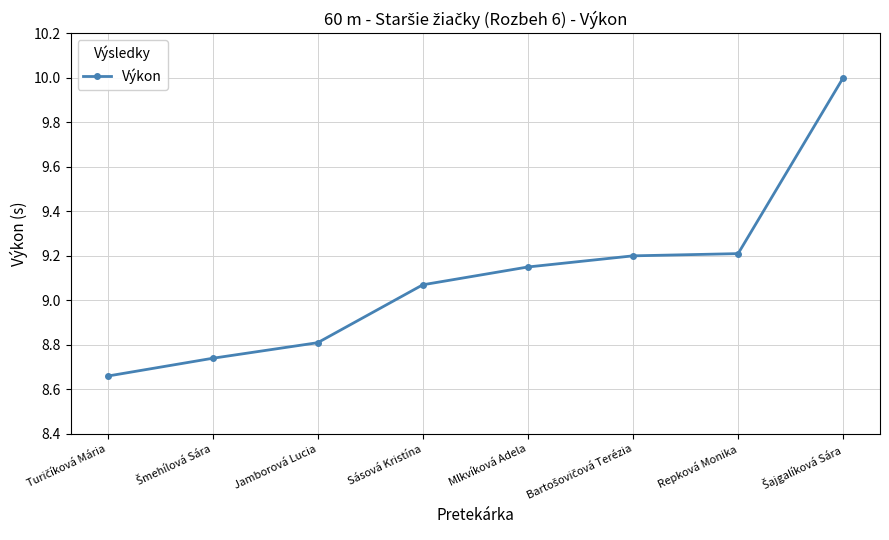

What is the difference between the second highest and second lowest values?

0.5